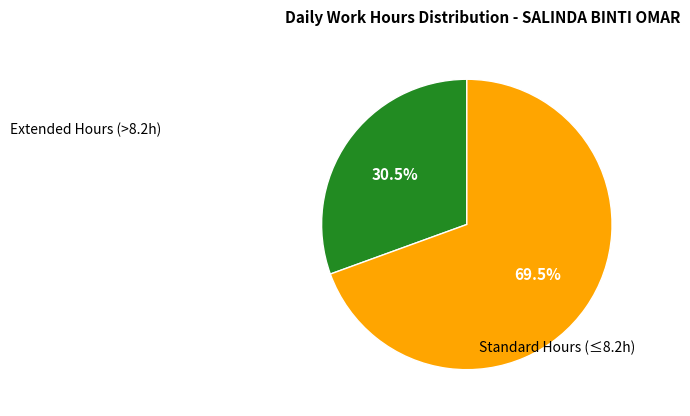

Is Extended Hours (>8.2h) the majority of the pie?

No